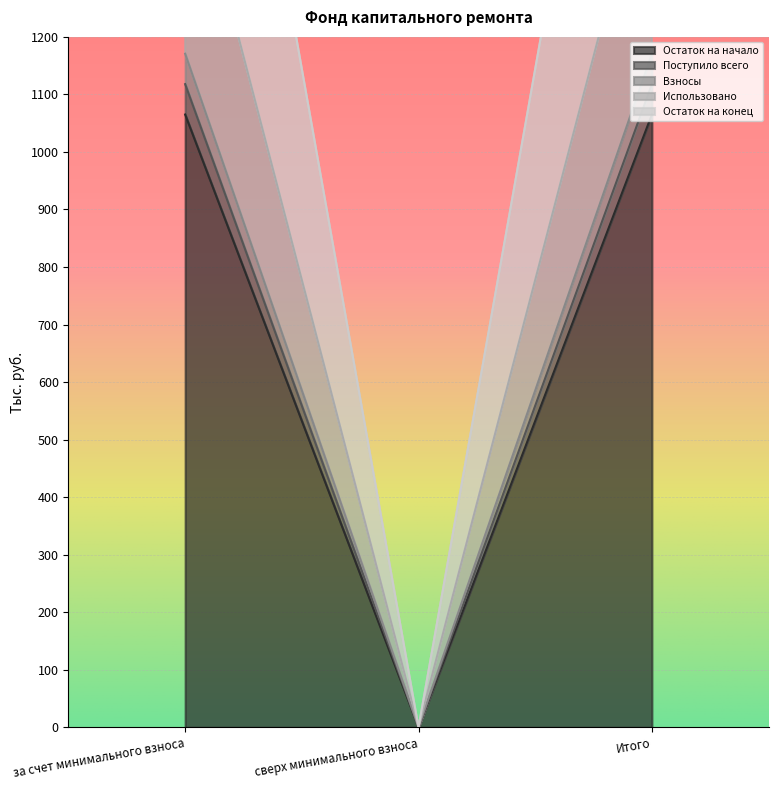

What is the greatest value displayed?

2288.6